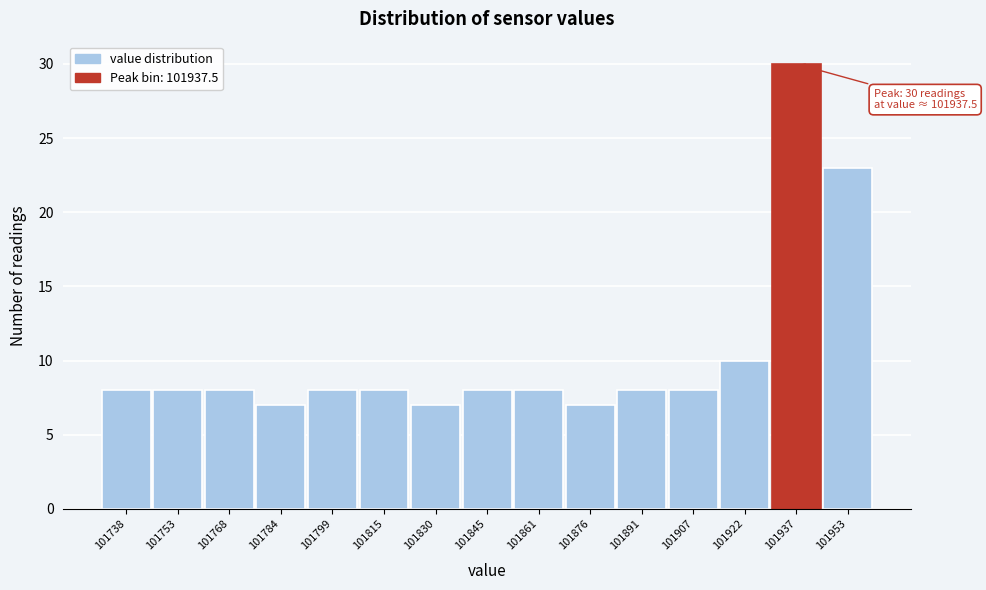

Over which range of the x-axis is the bar tallest?

101930 to 101946